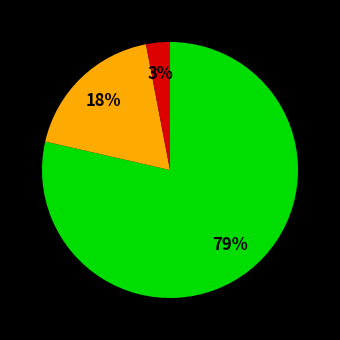

To the nearest percent, what is the difference between the largest and smallest slice percentages?

76%